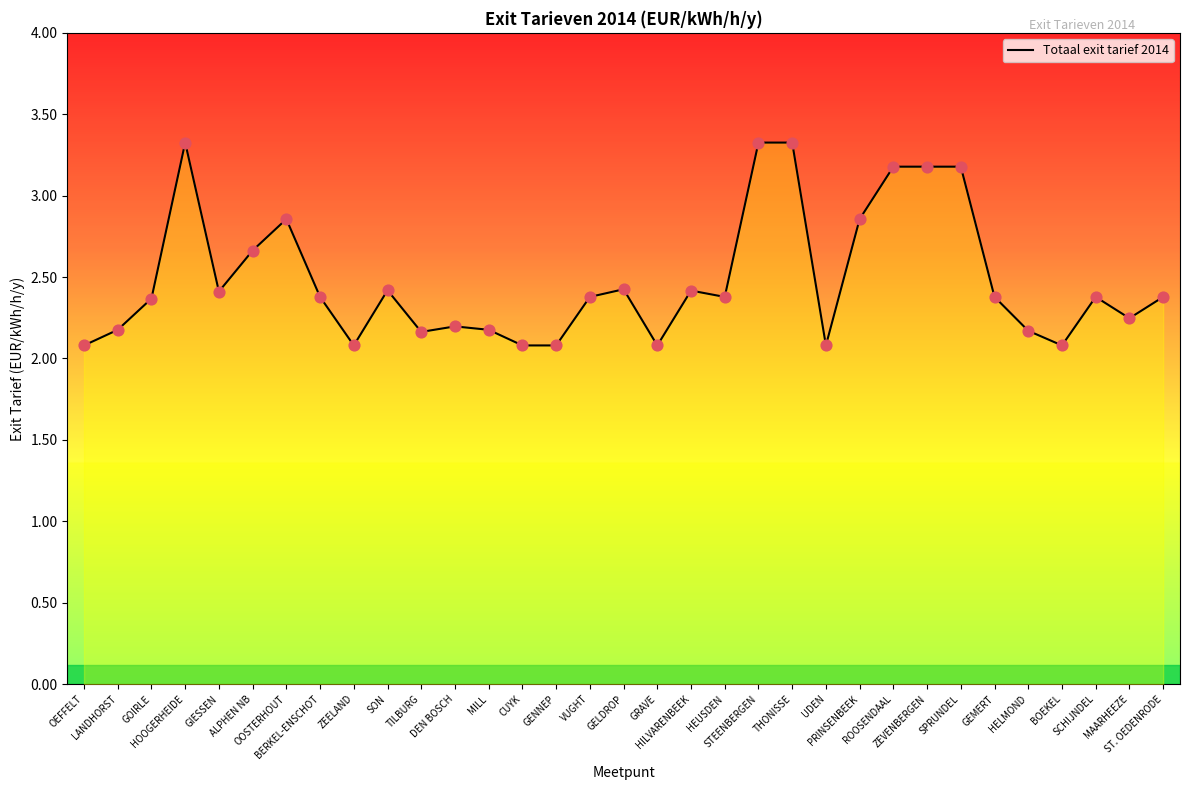

Between GENNEP and HOOGERHEIDE, which is larger?

HOOGERHEIDE